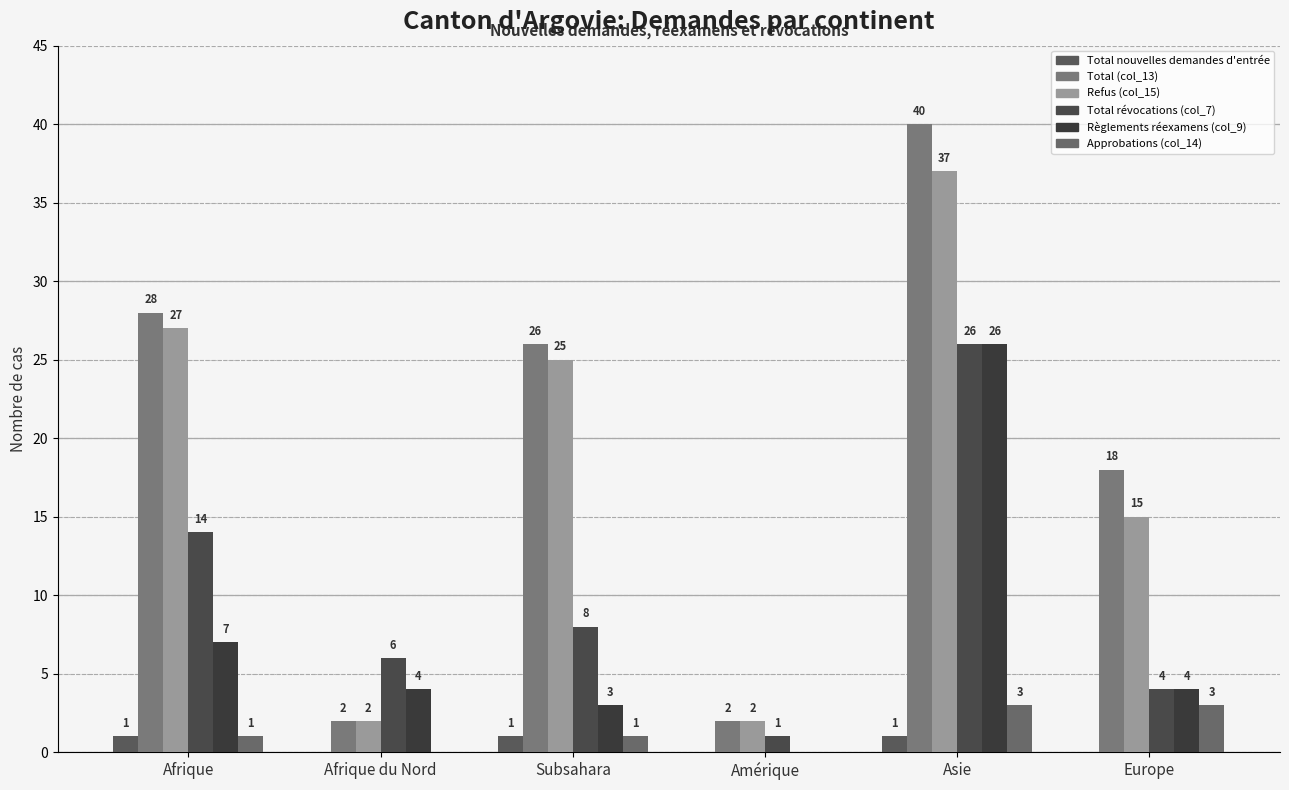

What is the difference between the maximum and minimum values in the Règlements réexamens (col_9) series?

26